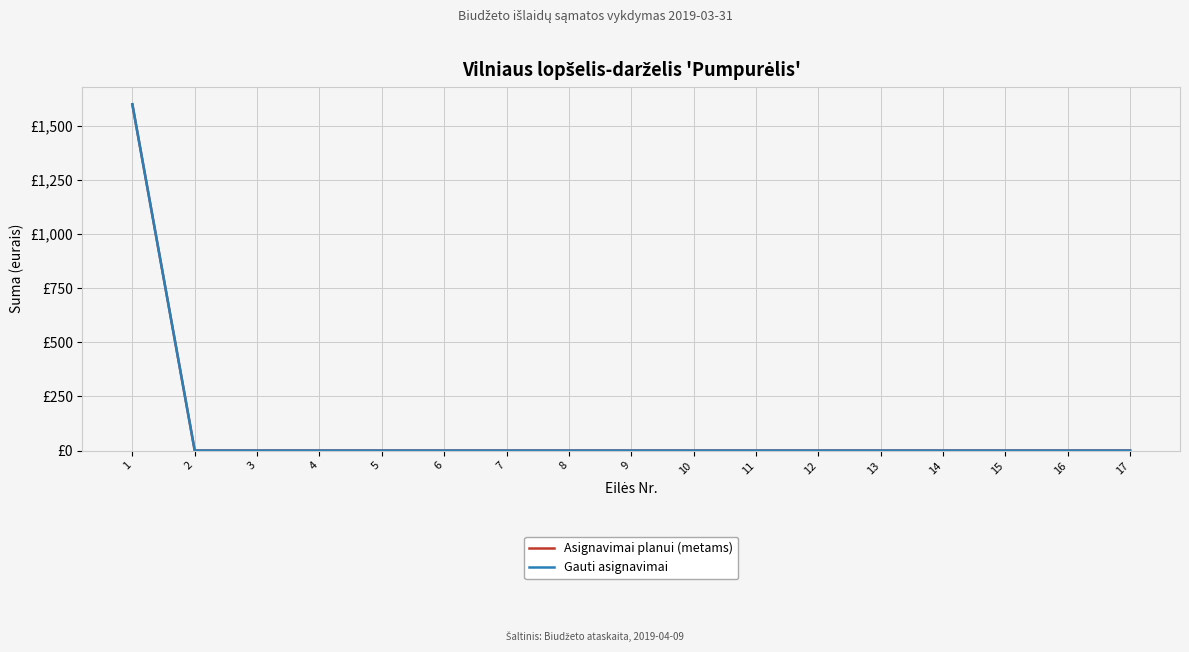

Reading left to right, what are all the values shown in this chart?

Asignavimai planui (metams): 1=1600	2=0	3=0	4=0	5=0	6=0	7=0	8=0	9=0	10=0	11=0	12=0	13=0	14=0	15=0	16=0	17=0
Gauti asignavimai: 1=1600	2=0	3=0	4=0	5=0	6=0	7=0	8=0	9=0	10=0	11=0	12=0	13=0	14=0	15=0	16=0	17=0